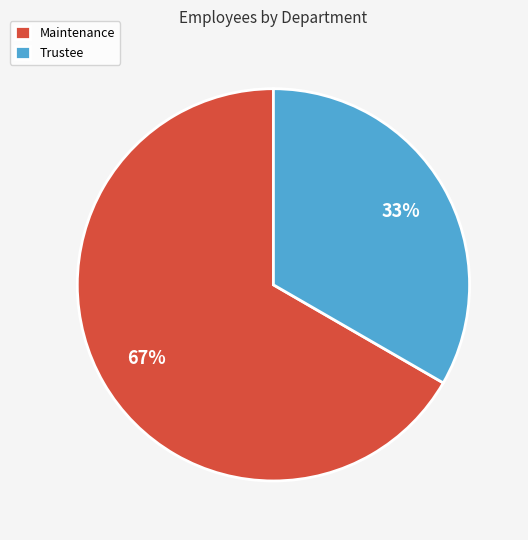

The Maintenance slice represents 67% of the pie. True or false?

True